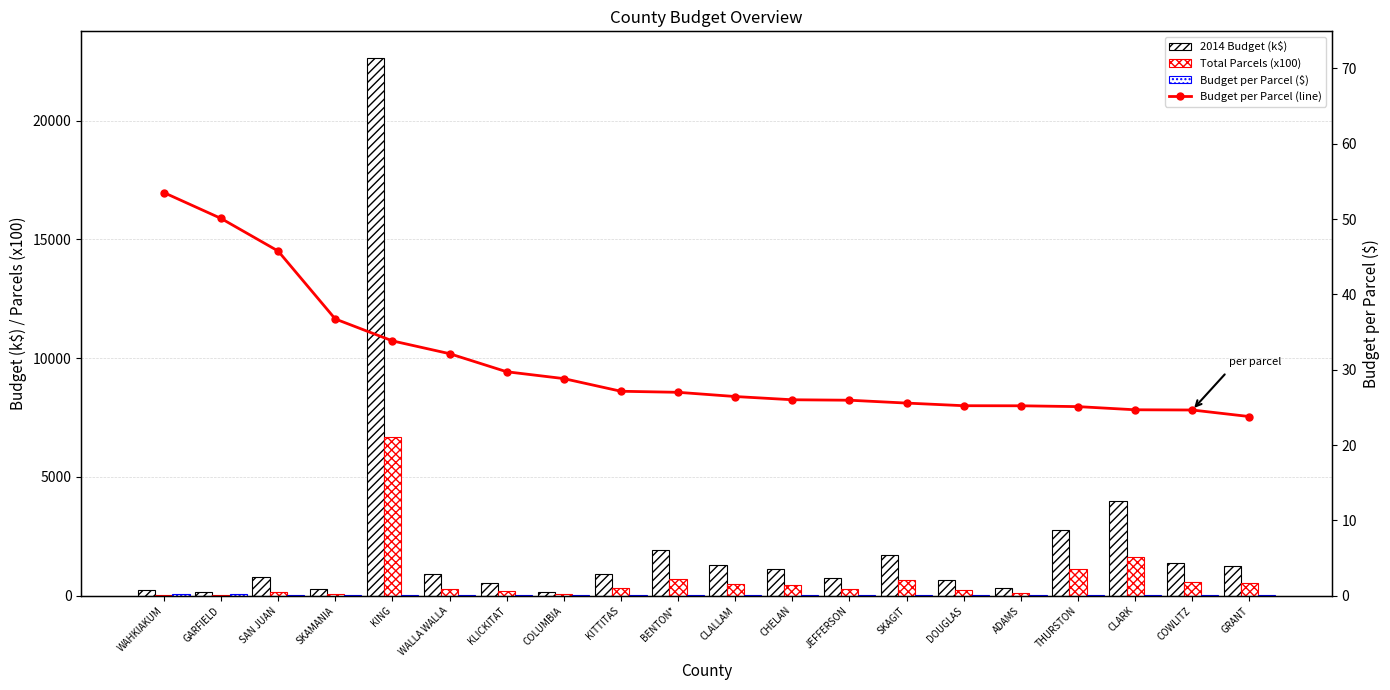

Reading left to right, extract all data points from this chart.

2014 Budget (k$): WAHKIAKUM=221.5	GARFIELD=164.1	SAN JUAN=770.5	SKAMANIA=282.8	KING=22626.0	WALLA WALLA=894.1	KLICKITAT=553.9	COLUMBIA=156.7	KITTITAS=915.4	BENTON*=1933.0	CLALLAM=1311.1	CHELAN=1127.0	JEFFERSON=762.8	SKAGIT=1703.0	DOUGLAS=648.9	ADAMS=322.9	THURSTON=2779.8	CLARK=3973.2	COWLITZ=1381.9	GRANT=1269.3
Total Parcels (x100): WAHKIAKUM=41.4	GARFIELD=32.8	SAN JUAN=168.4	SKAMANIA=77.0	KING=6689.0	WALLA WALLA=278.3	KLICKITAT=186.3	COLUMBIA=54.4	KITTITAS=337.3	BENTON*=716.0	CLALLAM=495.8	CHELAN=433.3	JEFFERSON=294.0	SKAGIT=666.0	DOUGLAS=257.2	ADAMS=128.1	THURSTON=1107.7	CLARK=1610.1	COWLITZ=560.6	GRANT=533.7
Budget per Parcel ($): WAHKIAKUM=53.5	GARFIELD=50.1	SAN JUAN=45.8	SKAMANIA=36.7	KING=33.8	WALLA WALLA=32.1	KLICKITAT=29.7	COLUMBIA=28.8	KITTITAS=27.1	BENTON*=27.0	CLALLAM=26.4	CHELAN=26.0	JEFFERSON=25.9	SKAGIT=25.6	DOUGLAS=25.2	ADAMS=25.2	THURSTON=25.1	CLARK=24.7	COWLITZ=24.6	GRANT=23.8
Budget per Parcel (line): WAHKIAKUM=53.5	GARFIELD=50.1	SAN JUAN=45.8	SKAMANIA=36.7	KING=33.8	WALLA WALLA=32.1	KLICKITAT=29.7	COLUMBIA=28.8	KITTITAS=27.1	BENTON*=27.0	CLALLAM=26.4	CHELAN=26.0	JEFFERSON=25.9	SKAGIT=25.6	DOUGLAS=25.2	ADAMS=25.2	THURSTON=25.1	CLARK=24.7	COWLITZ=24.6	GRANT=23.8